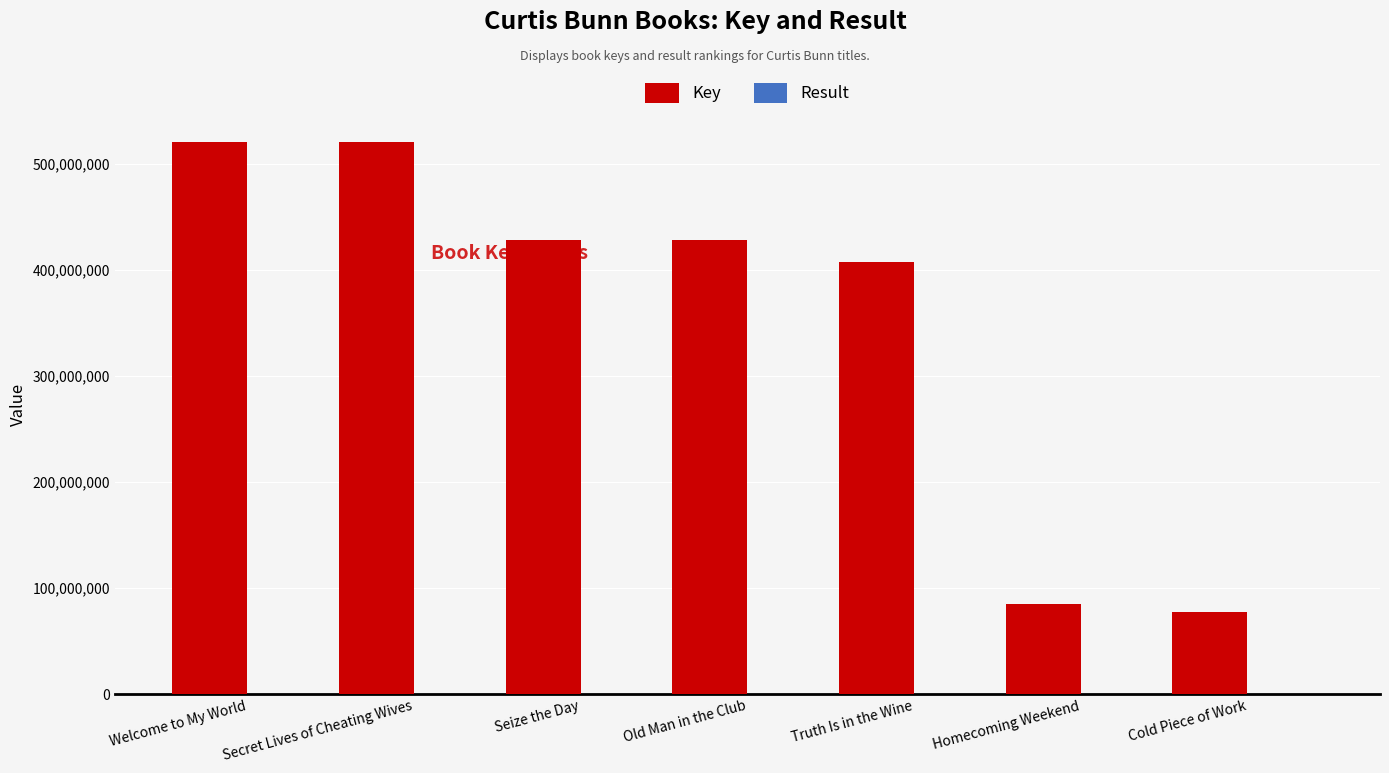

Is it true that Key equals 428006016 at Old Man in the Club?

True